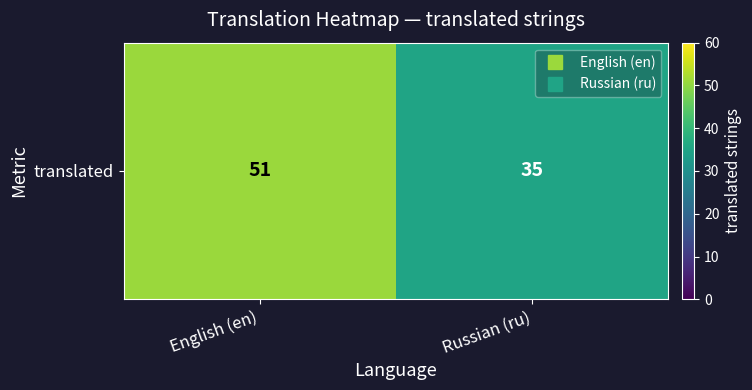

Count the number of data series in this chart.

1